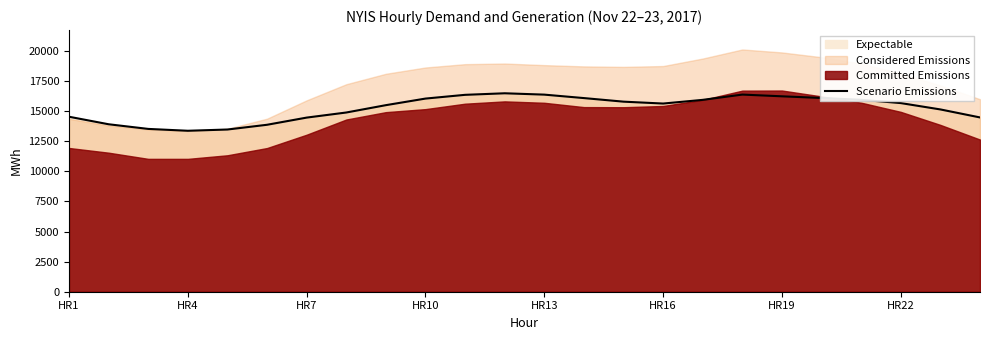

What is the maximum value for Scenario Emissions?

16485